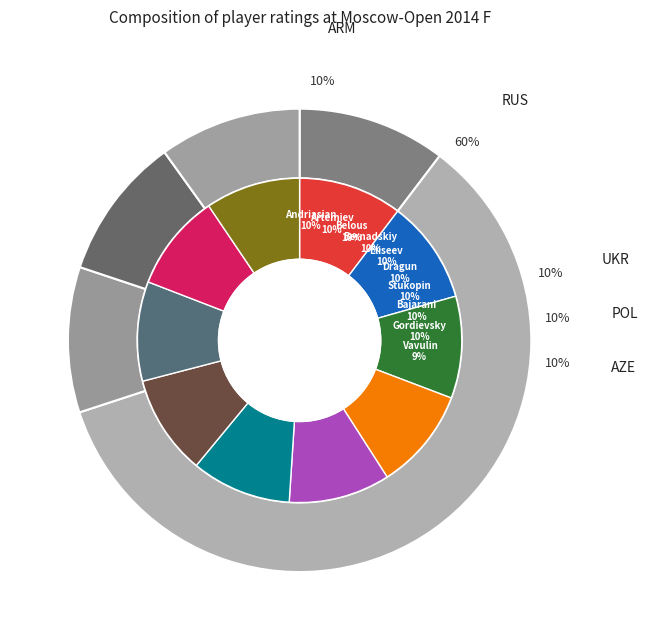

How many segments does this pie chart have?

10